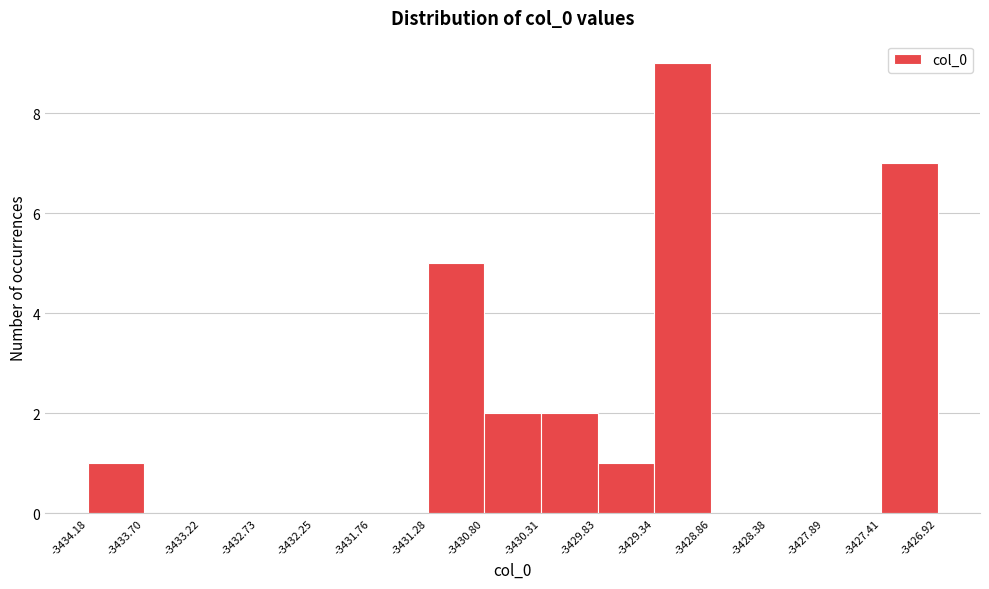

How tall is the bar that spans -3431.28 to -3430.80 on the x-axis? The values are not printed on the chart, so give them approximately, as read against the axis.

5